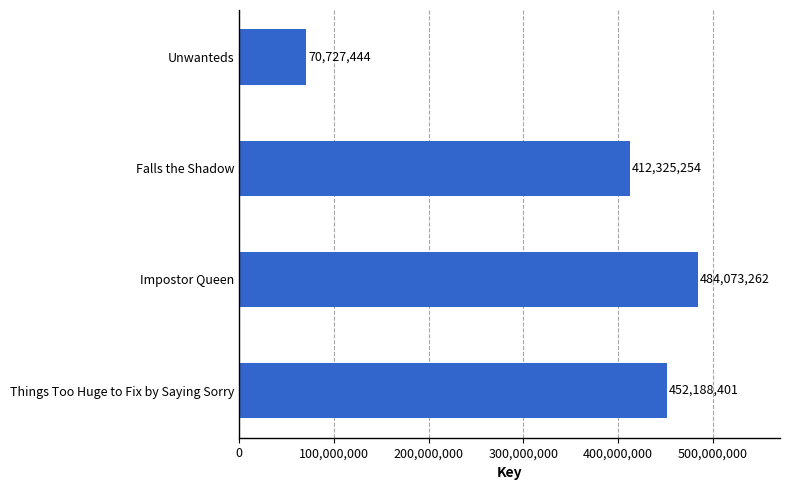

What is the greatest value displayed?

484073262